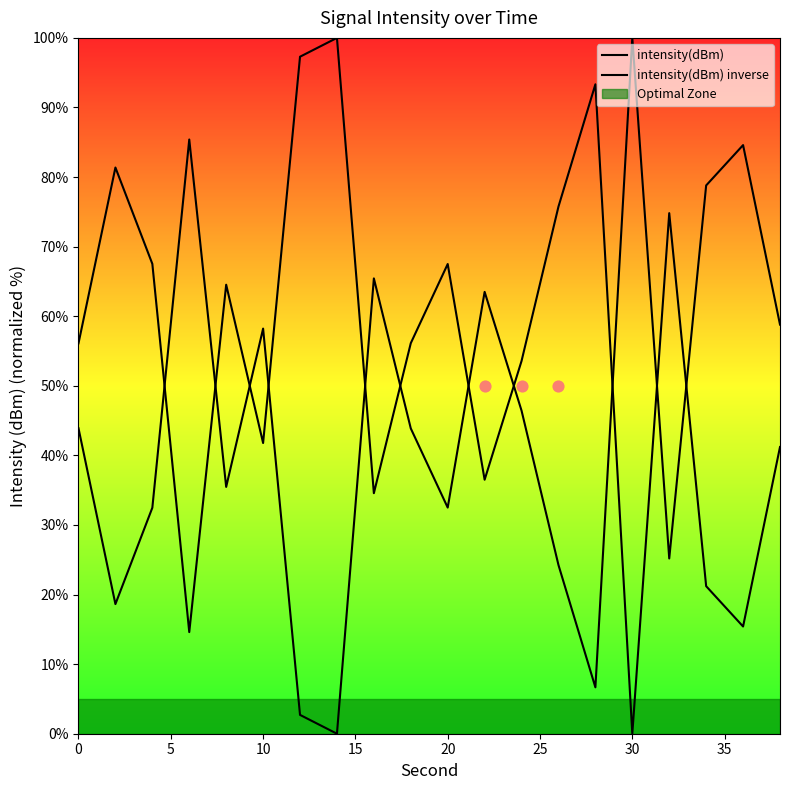

Which series reaches the maximum Y coordinate?

intensity(dBm)